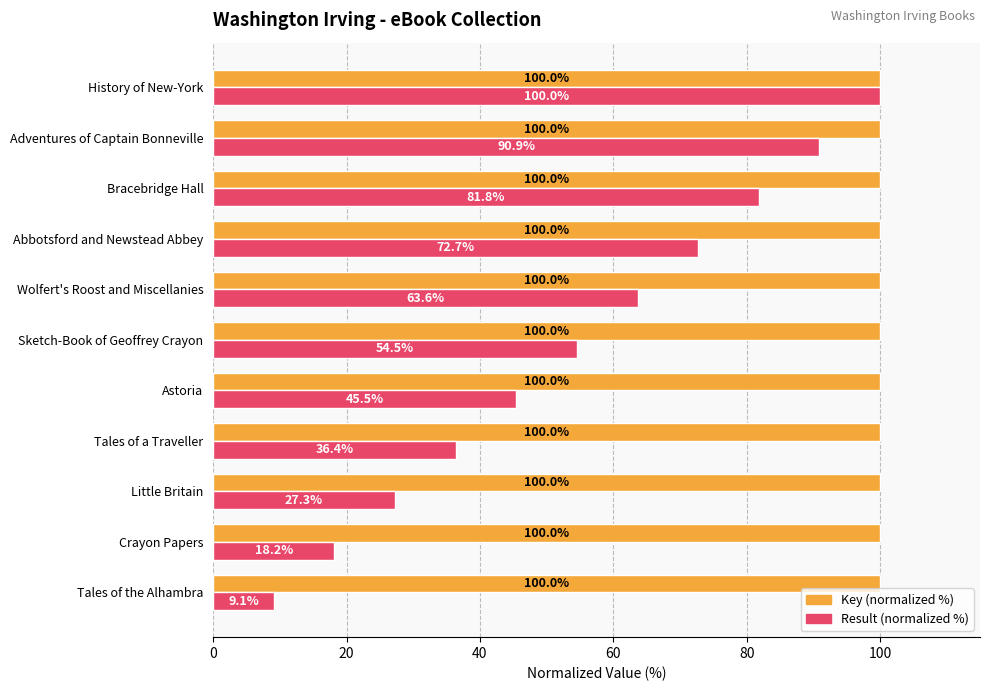

What is the average value of the Key (normalized %) series?

100.0